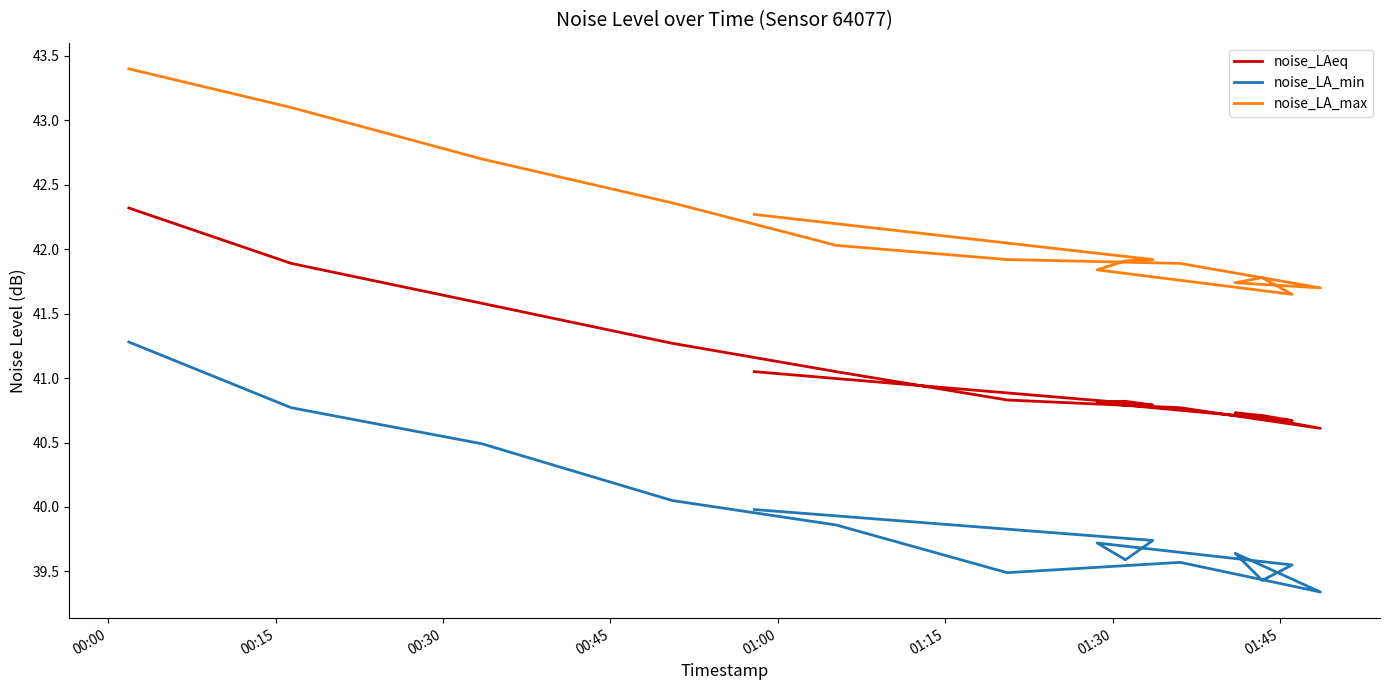

Count the number of categories in the chart.

15